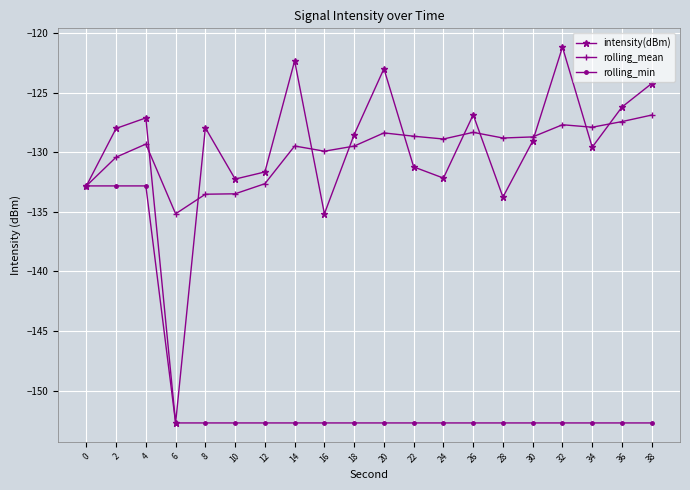

Rank the series by their maximum value, from lowest to highest.

rolling_min, rolling_mean, intensity(dBm)